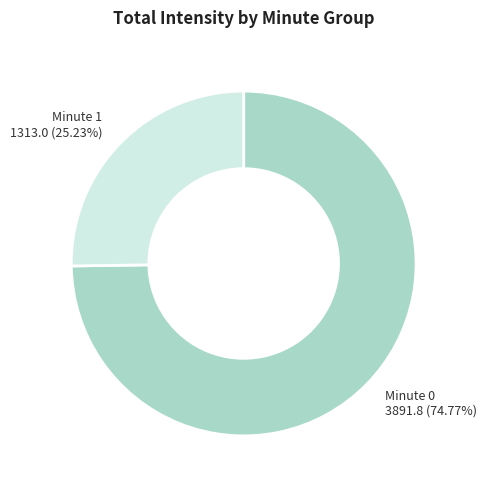

Does any single category account for the majority?

Yes